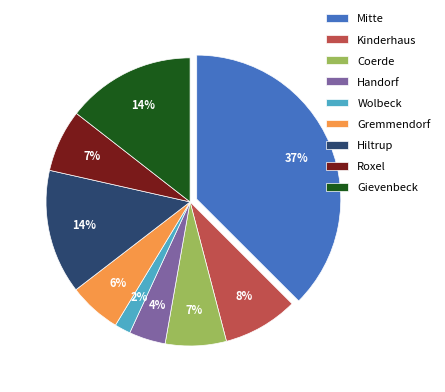

The Coerde slice represents 1% of the pie. True or false?

False